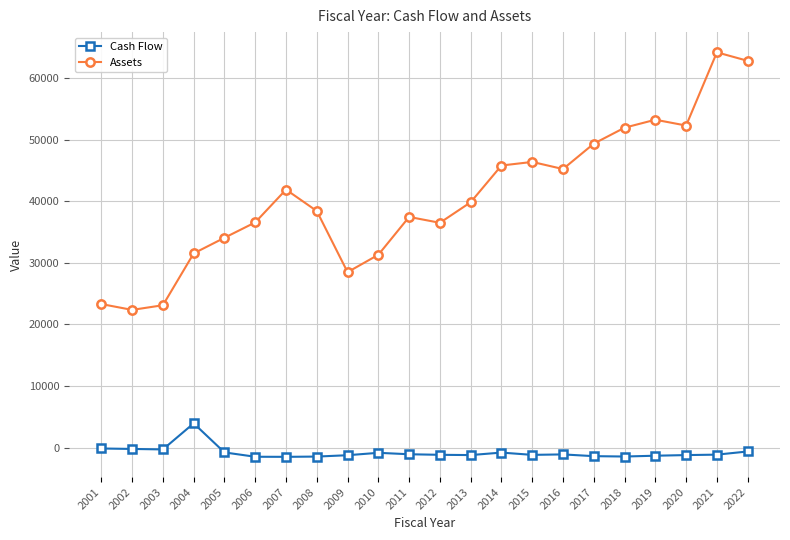

Which series has the largest total across all categories?

Assets